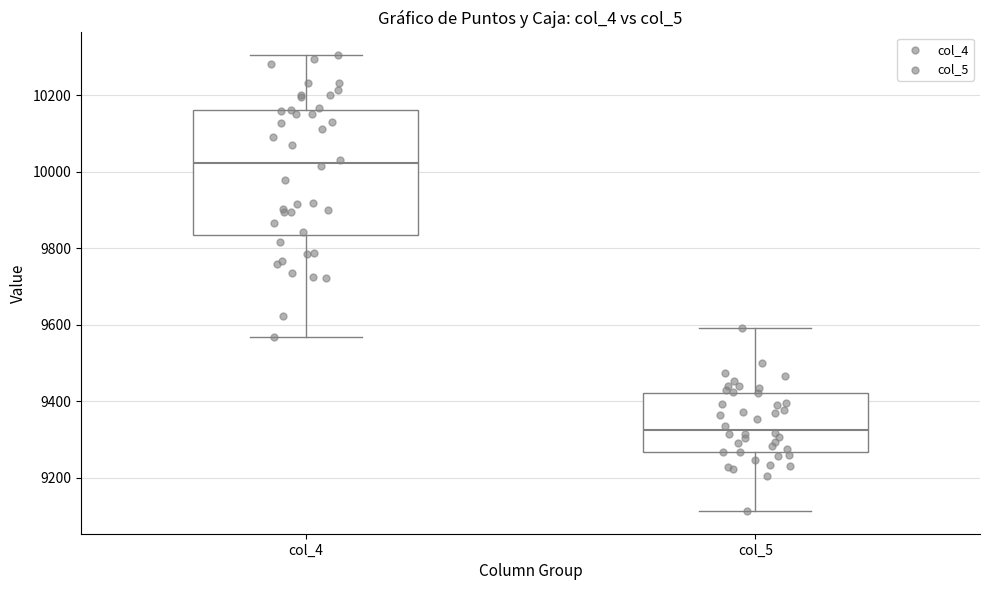

Comparing the boxes themselves (not the whiskers), which one is the tallest?

col_4